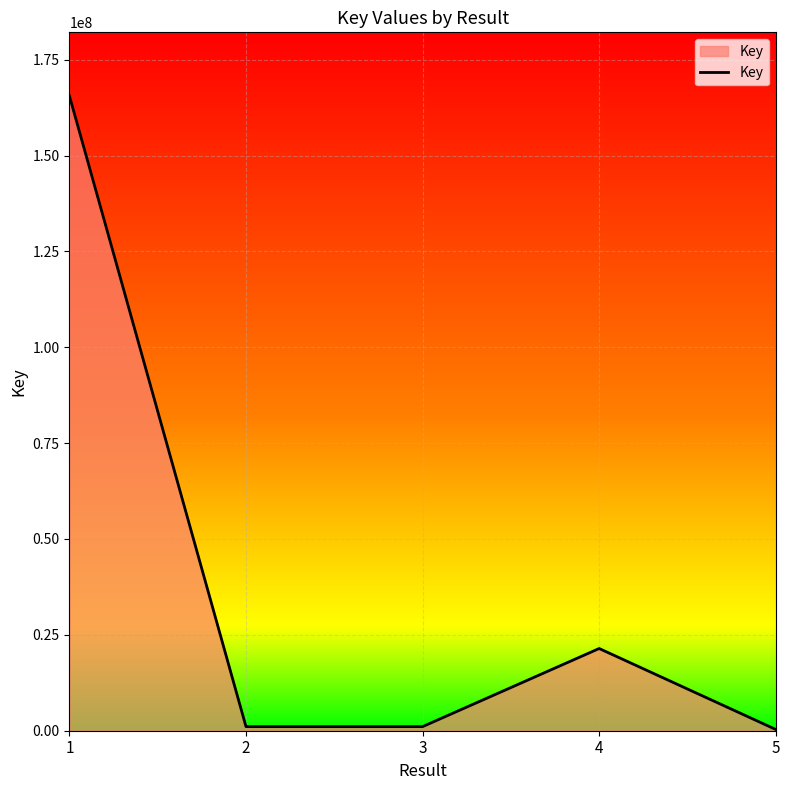

Where is the data nearest to the value 82950434?

4